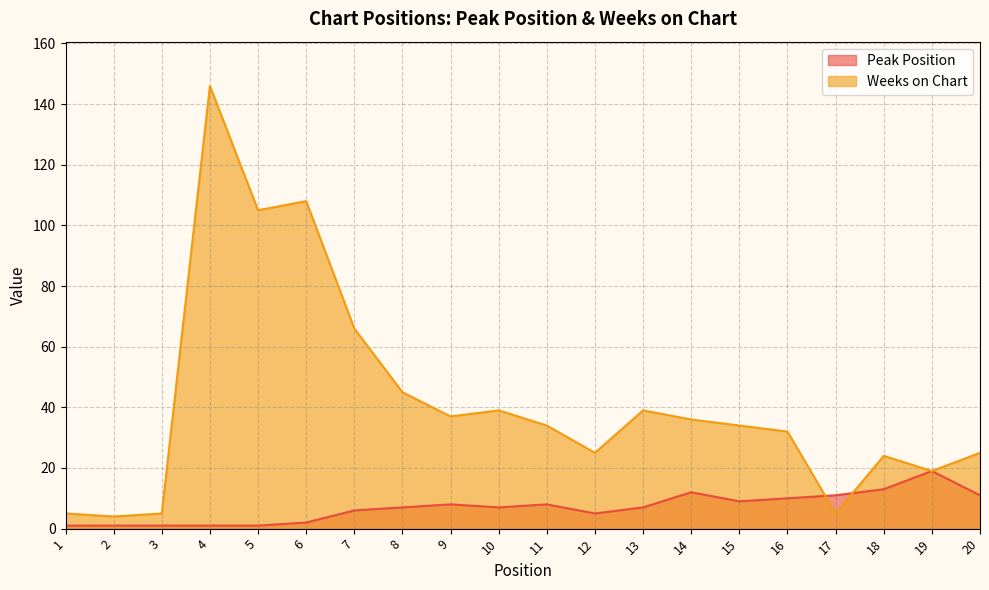

How many interior local valleys does the Peak Position series have?

3